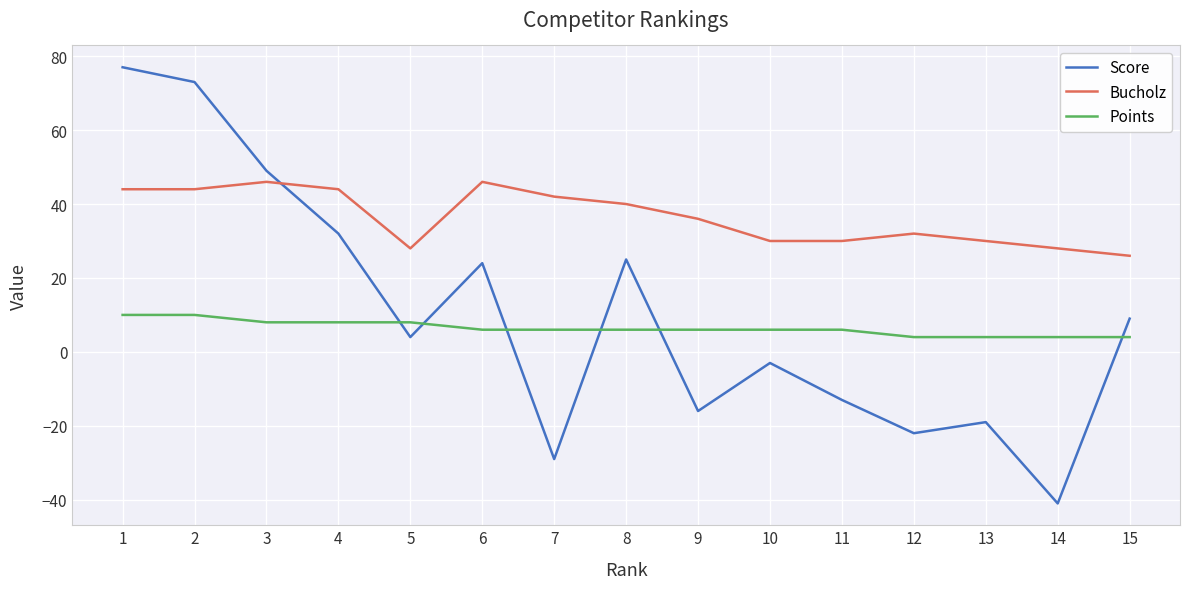

What is the minimum value shown in the chart?

-41